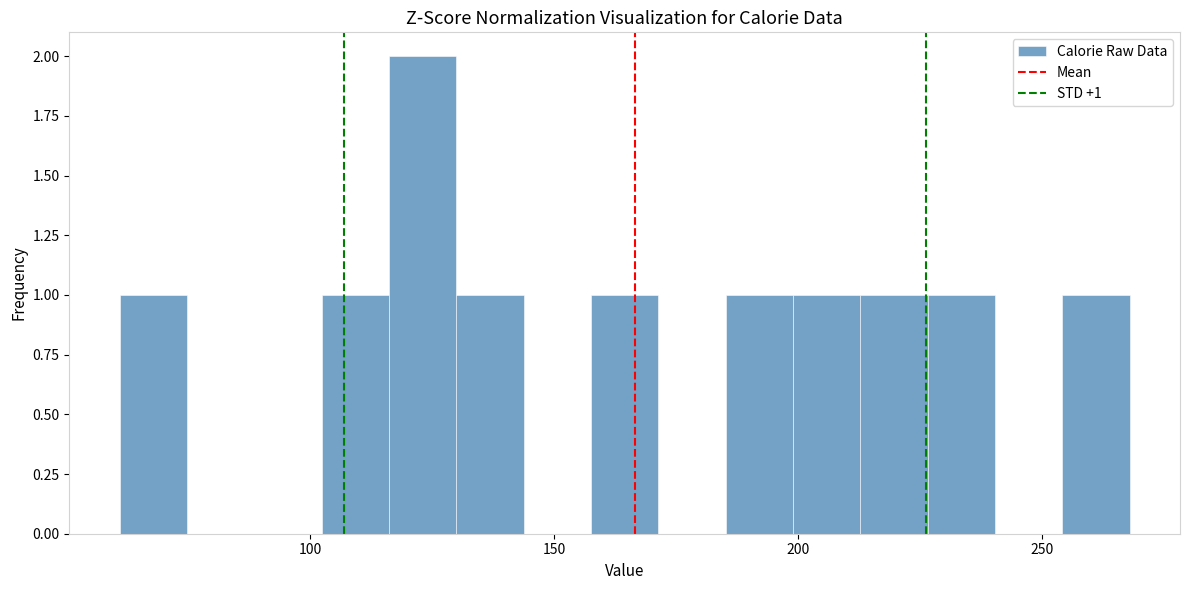

Read against the x-axis, roughly where is the centre of the tallest bar?

125